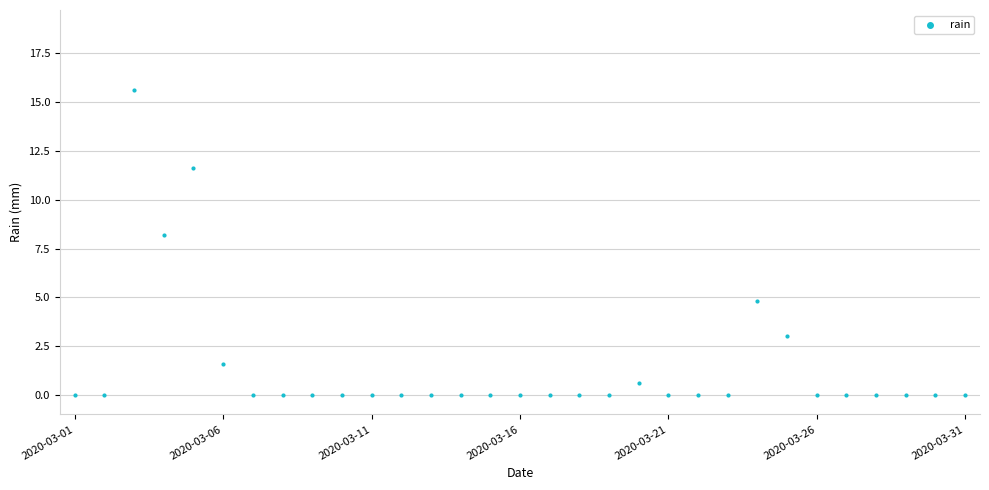

What Y value in the scatter plot is closest to 7?

8.2